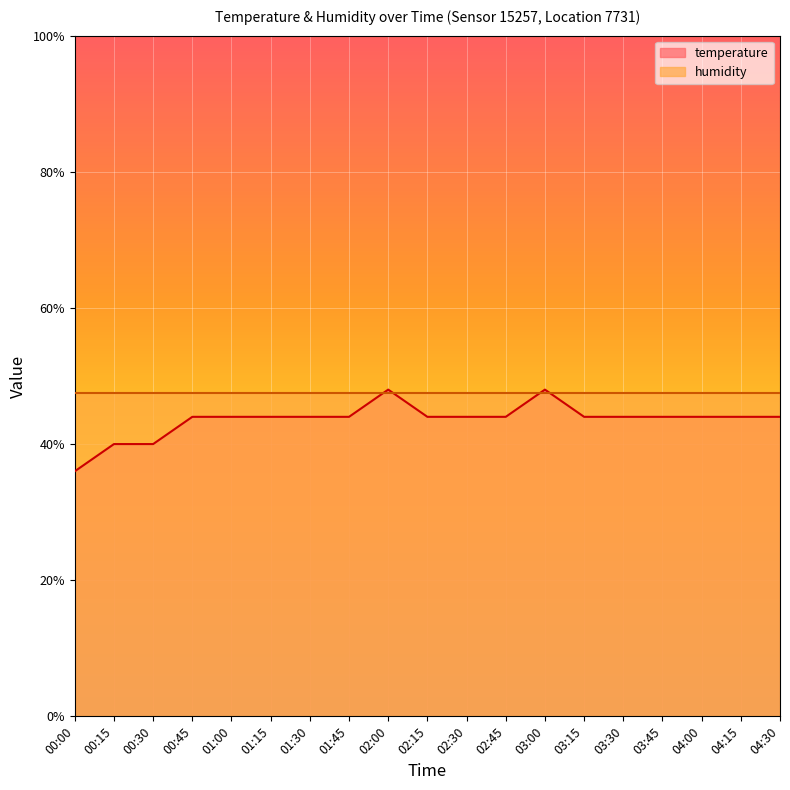

What value does the data have at 04:00?

44.0